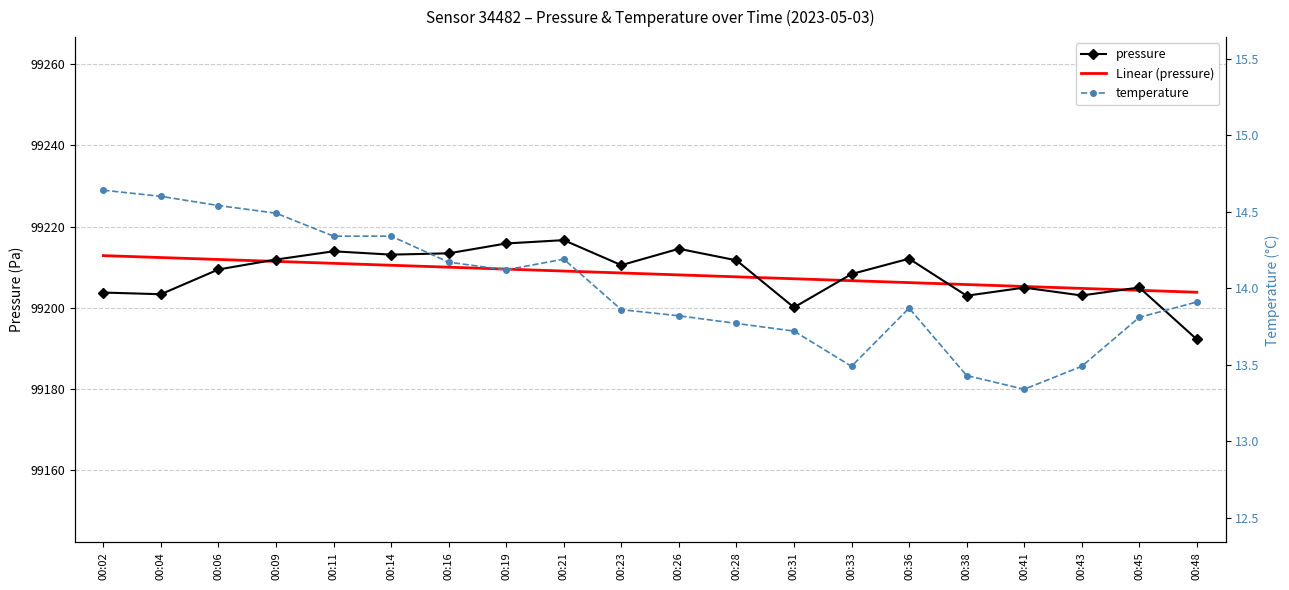

At which category does the chart reach its minimum across all series?

00:41